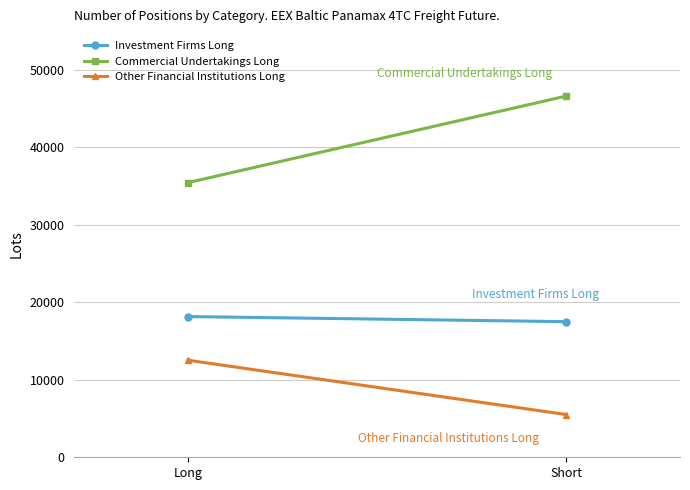

True or false: Investment Firms Long has a value of 17502.5 at Short.

True